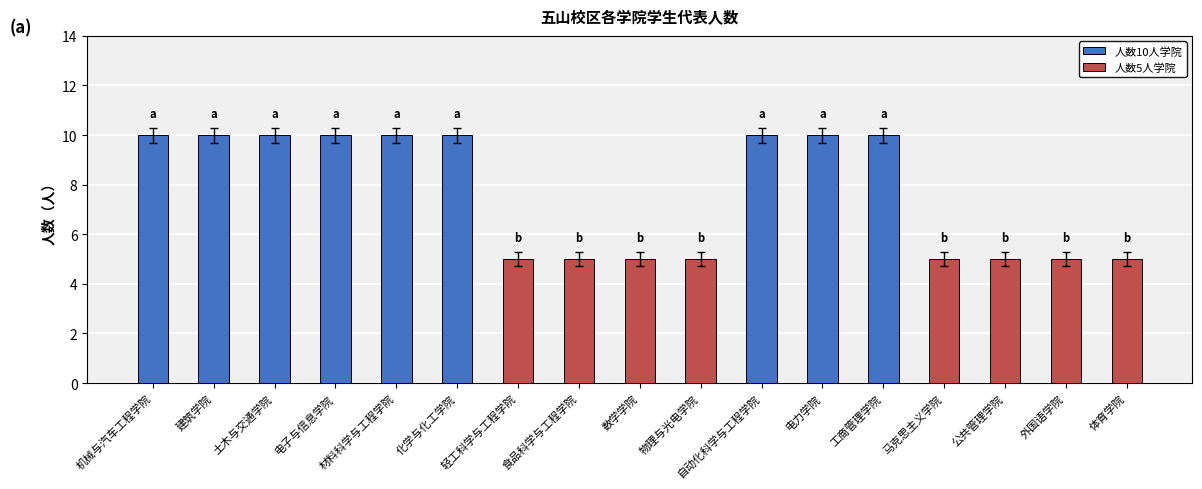

The chart shows a value of 10 at 土木与交通学院. True or false?

True